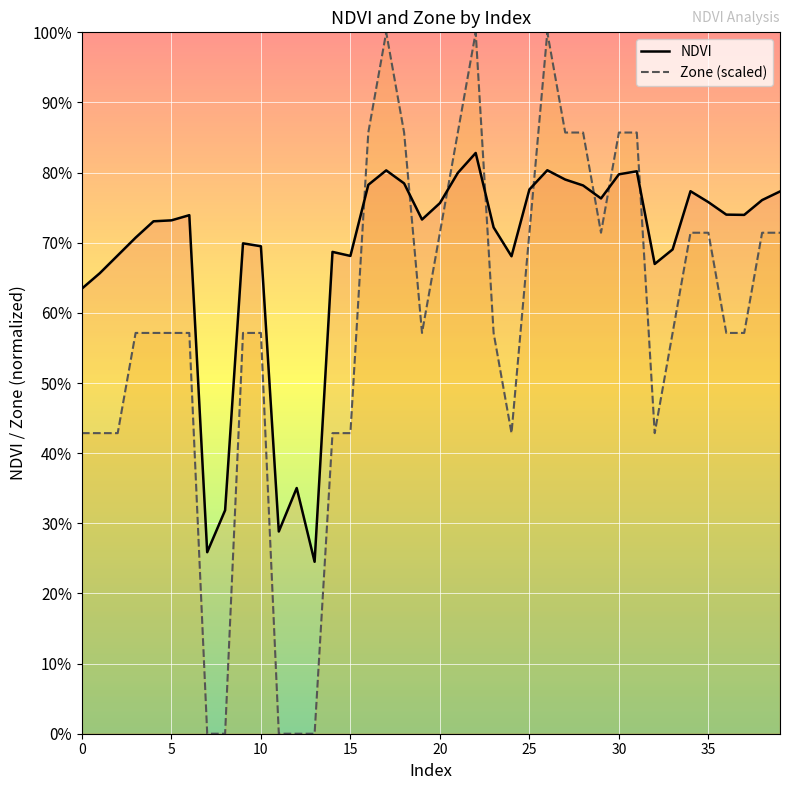

List the series in order of their peak value, highest first.

Zone (scaled), NDVI